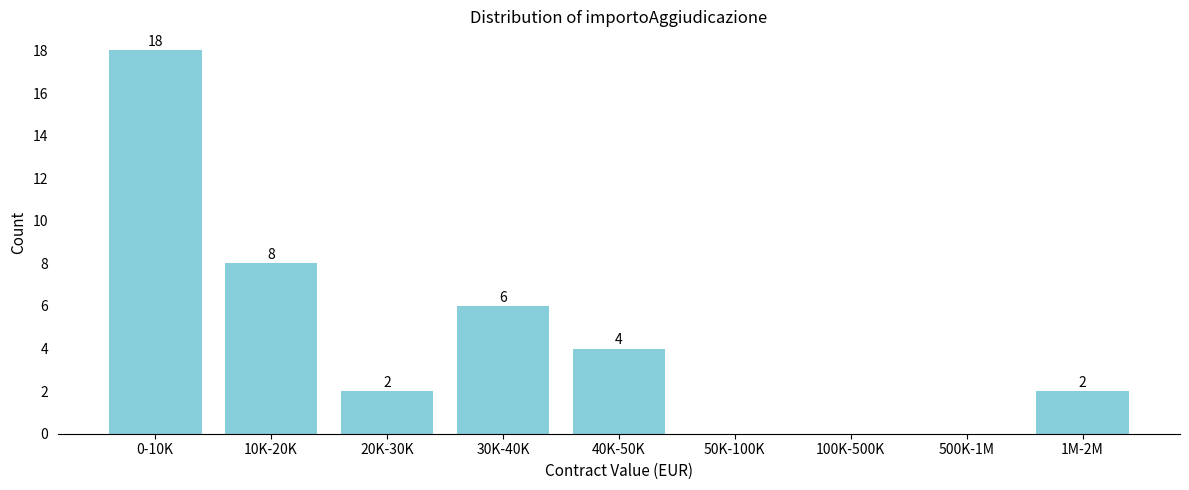

Reading right to left, list all the values displayed in this chart.

1M-2M=2	500K-1M=0	100K-500K=0	50K-100K=0	40K-50K=4	30K-40K=6	20K-30K=2	10K-20K=8	0-10K=18